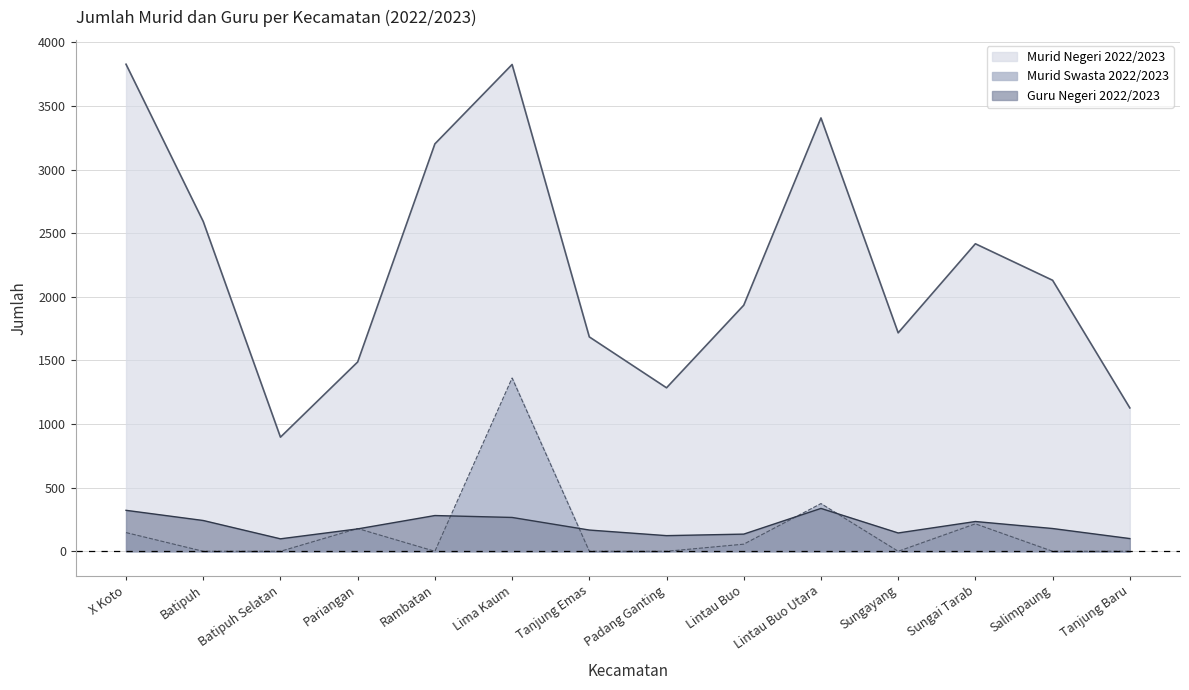

Is the value of Murid Swasta 2022/2023 at Sungayang greater than the value of Murid Negeri 2022/2023 at Lintau Buo Utara?

No